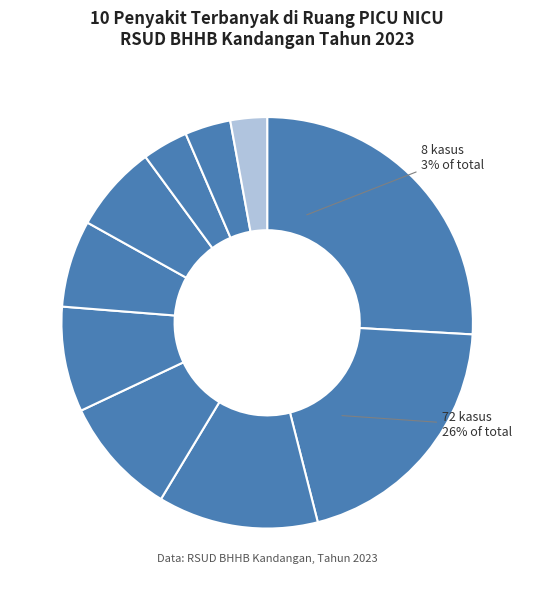

Combined, do P07.1 - Other low birth weight and P07 - Disorders related to short ges account for over 50%?

No